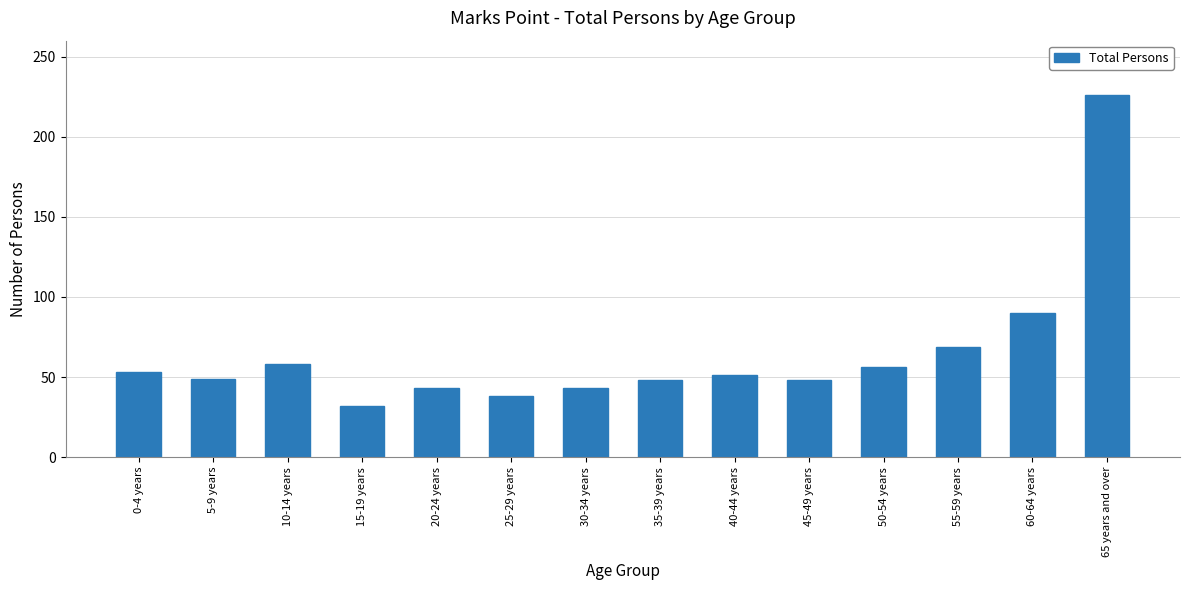

Where is the data nearest to the value 129?

60-64 years